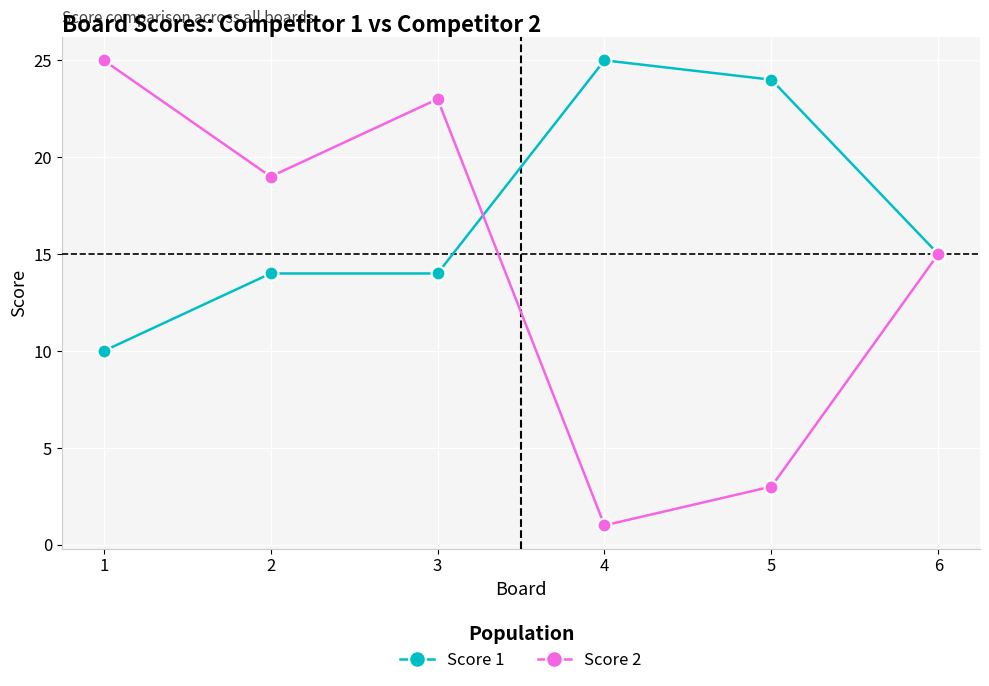

List the series in order of their overall mean, highest first.

Score 1, Score 2